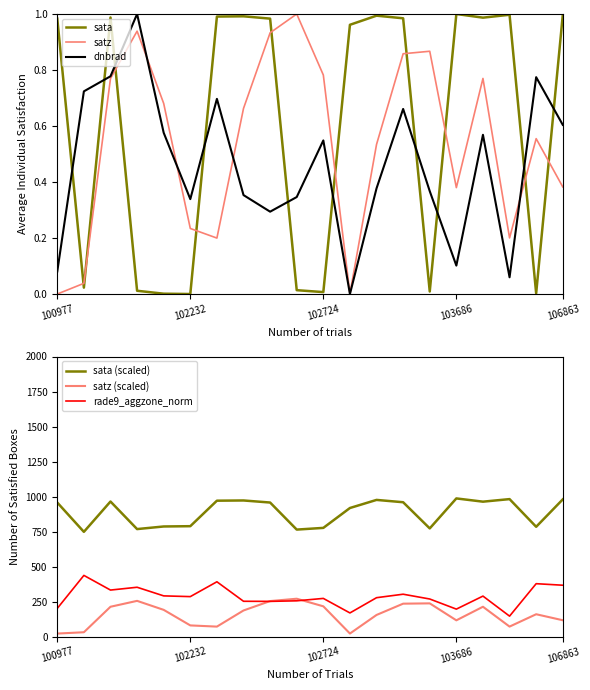

Is the value of dnbrad at 106863 greater than the value of sata at 102724?

Yes